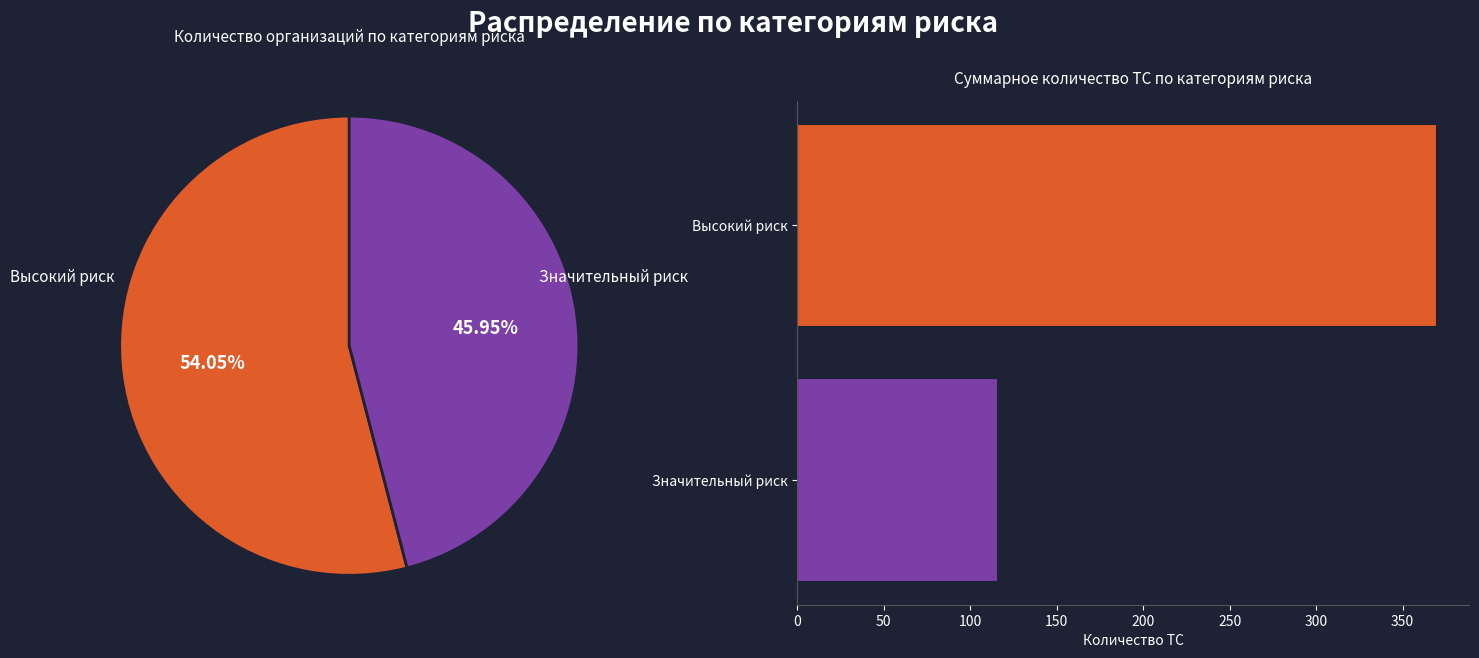

What is the smallest slice in the pie chart?

Значительный риск